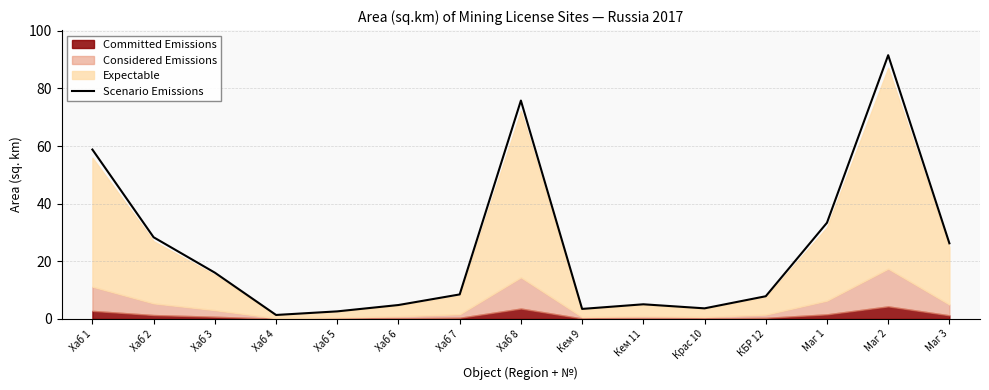

Reading left to right, extract all data points from this chart.

58.8	28.4	16.1	1.4	2.6	4.8	8.5	75.8	3.5	5.1	3.7	7.9	33.4	91.6	26.2